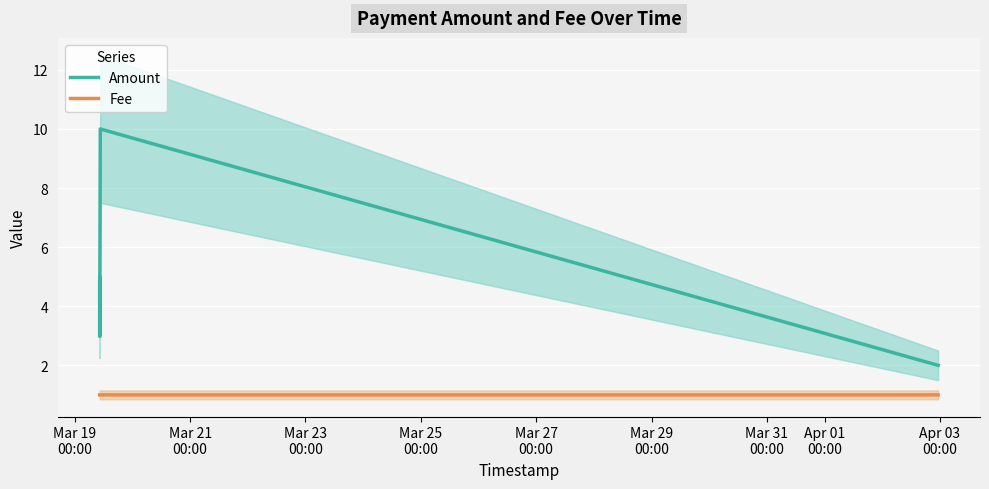

At how many categories does at least one series exceed 2?

4